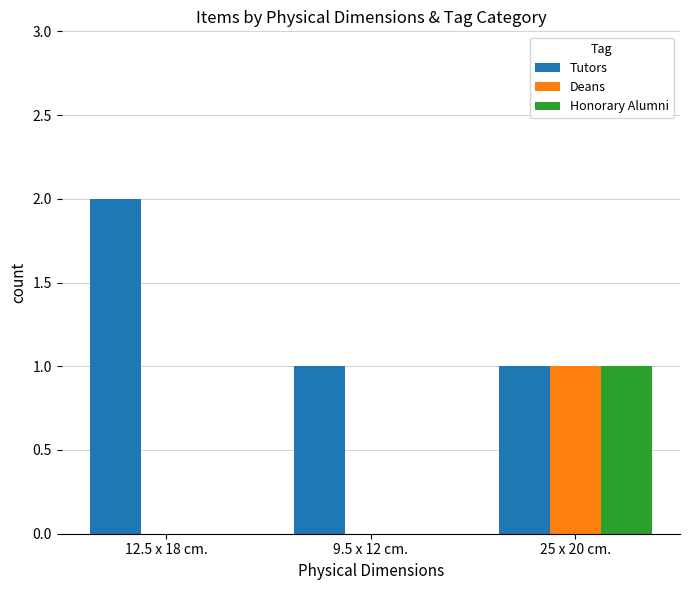

Which series has the largest total across all categories?

Tutors